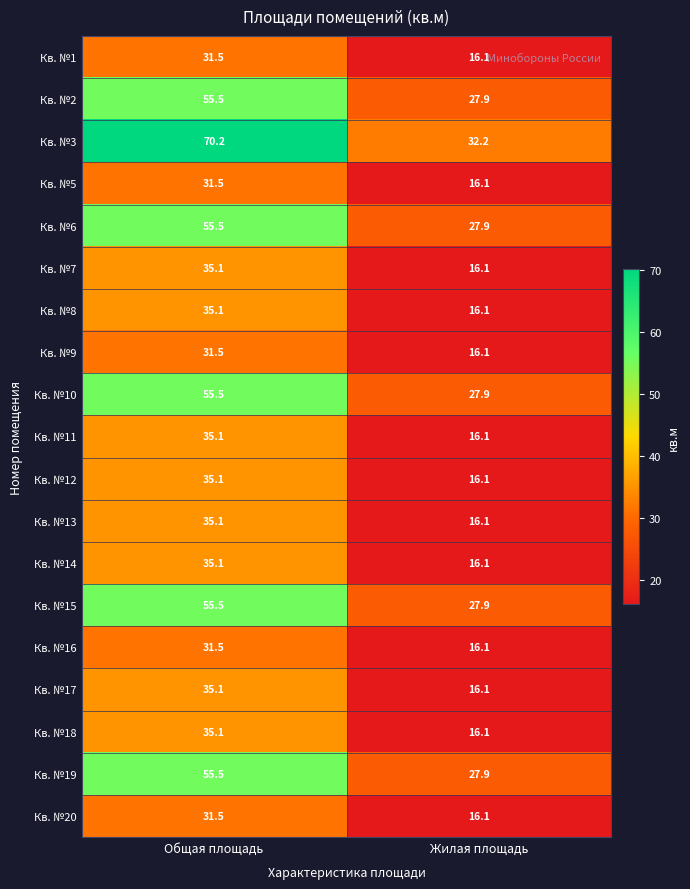

At which category is the sum across all series the highest?

Общая площадь